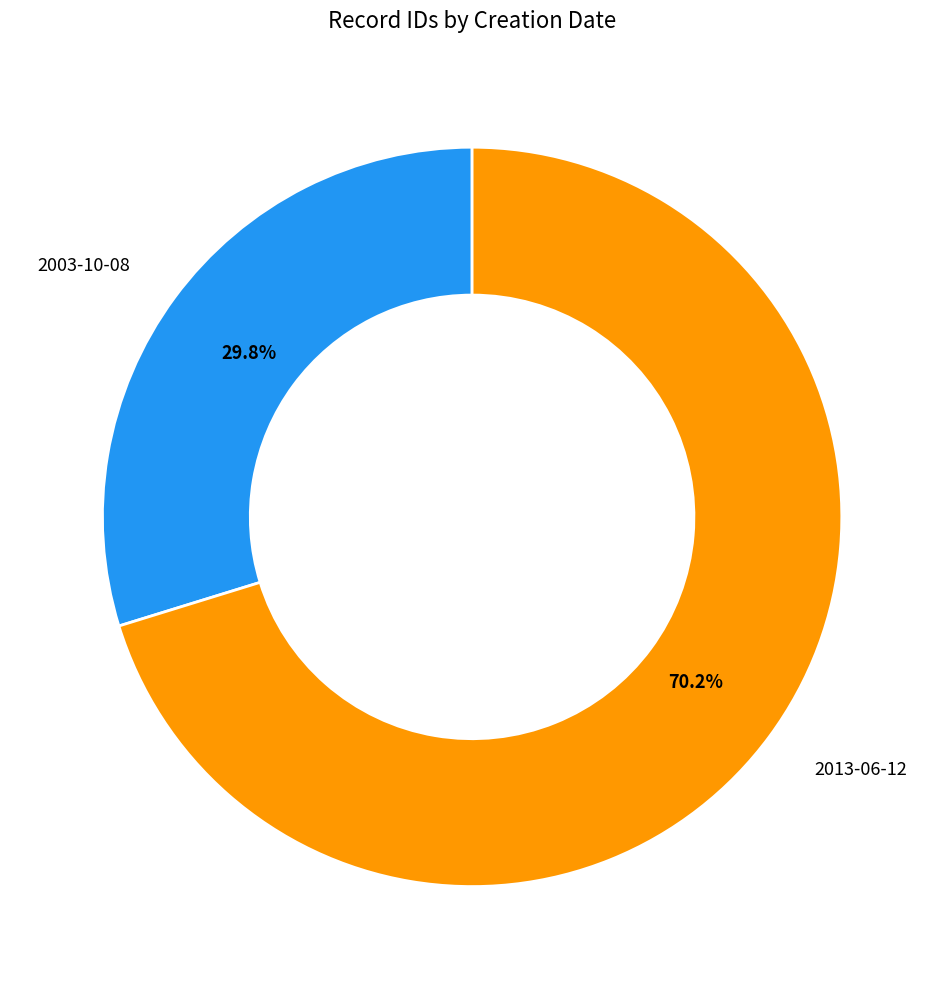

Does any single category account for the majority?

Yes